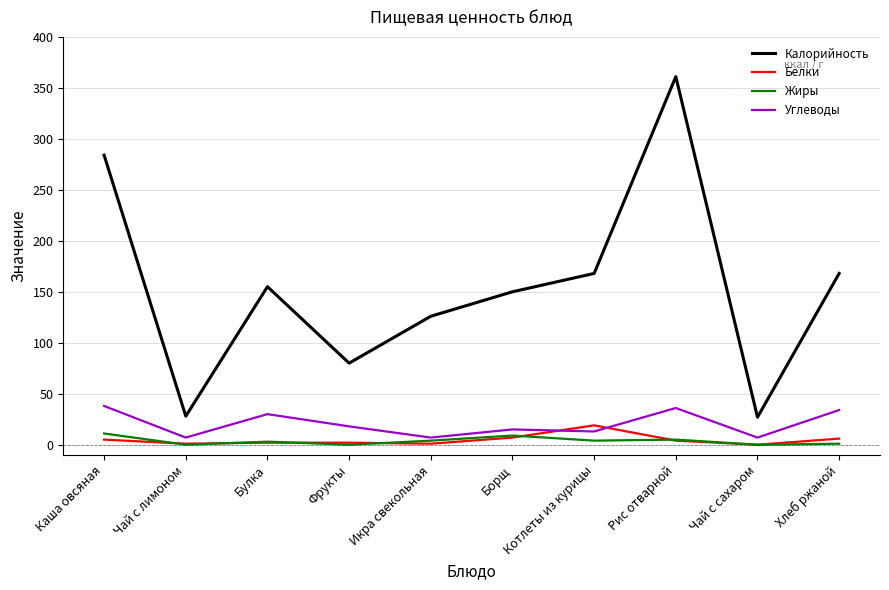

At which category is the sum across all series the highest?

Рис отварной